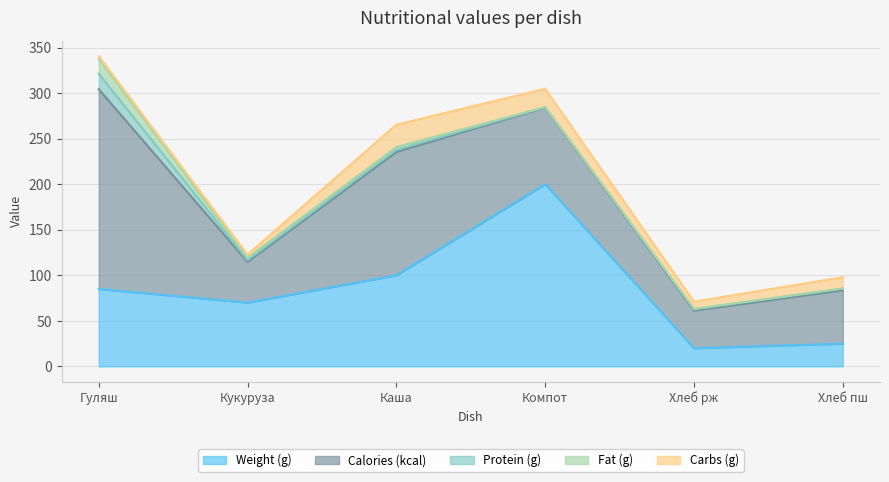

Rank the series by their maximum value, from lowest to highest.

Fat (g), Protein (g), Carbs (g), Weight (g), Calories (kcal)